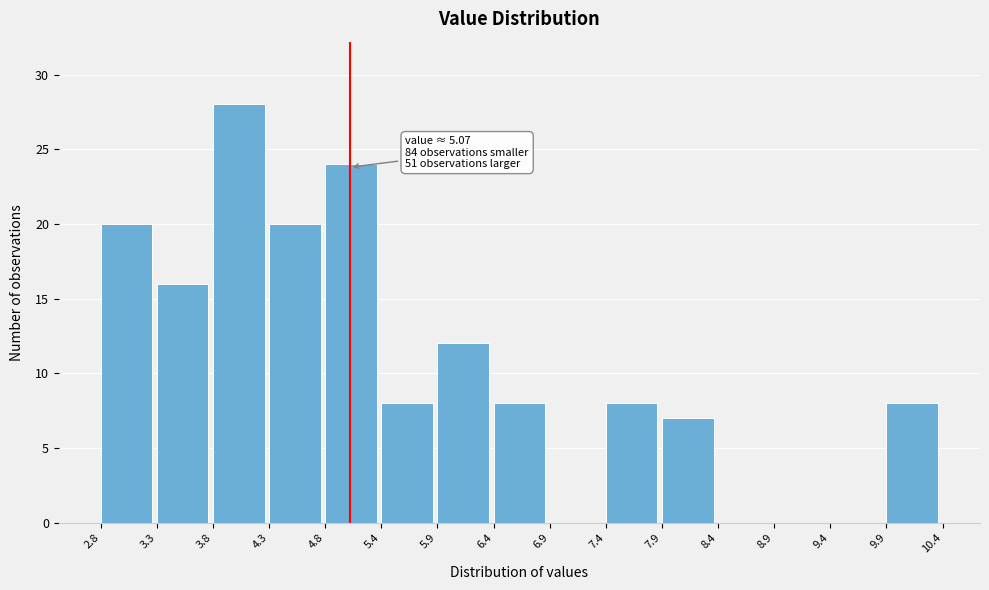

Which range on the x-axis has the tallest bar?

3.8 to 4.3